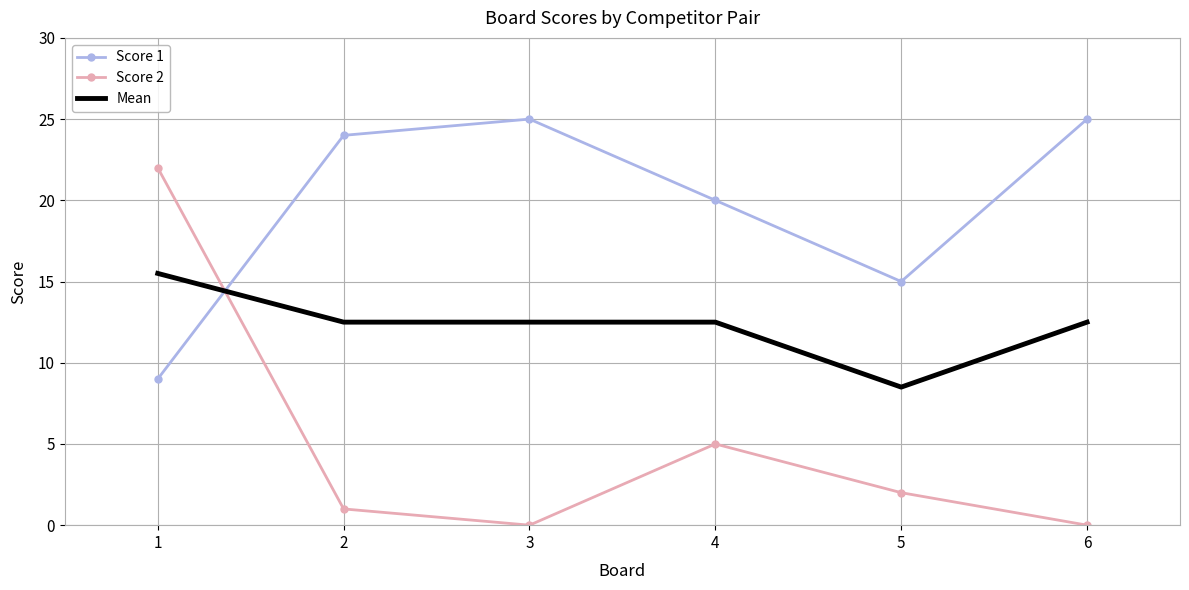

Which series changed the most between 3 and 5?

Score 1